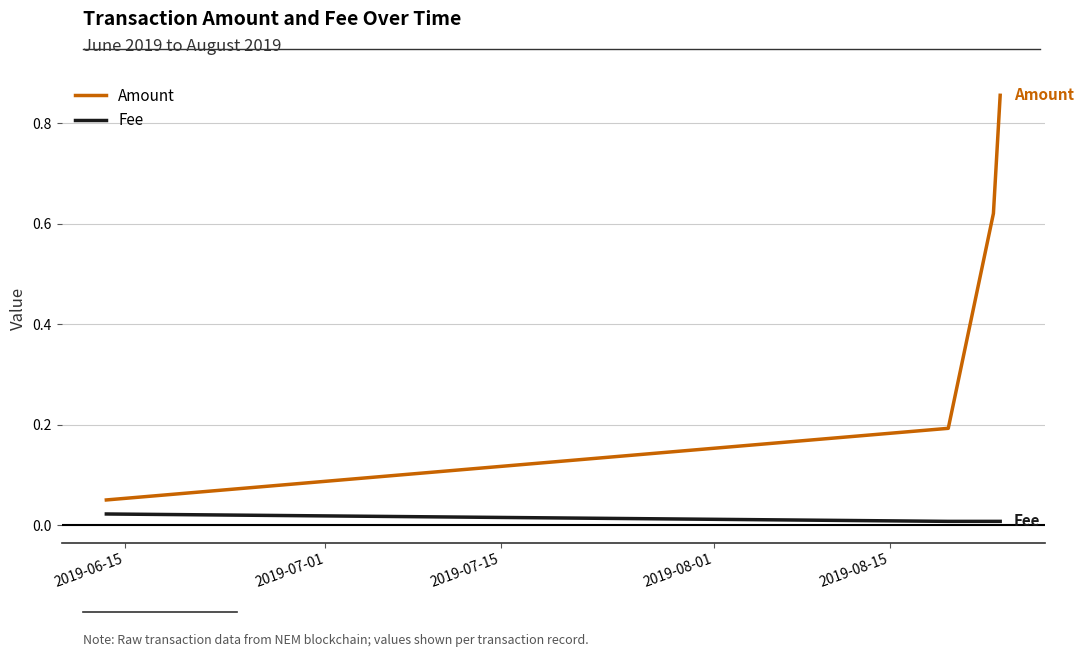

Which series has the largest total across all categories?

Amount